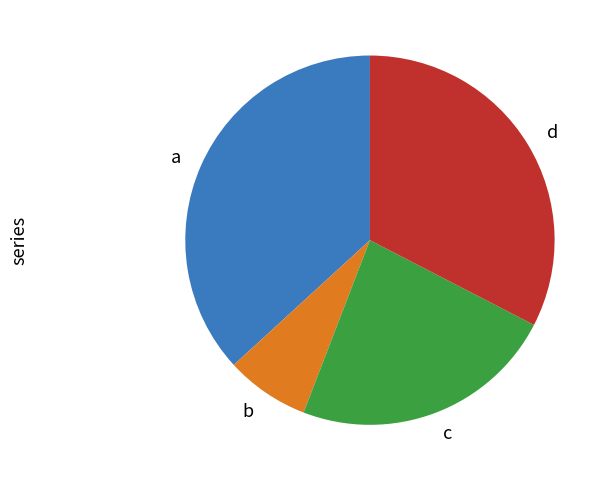

The c slice represents 23% of the pie. True or false?

True